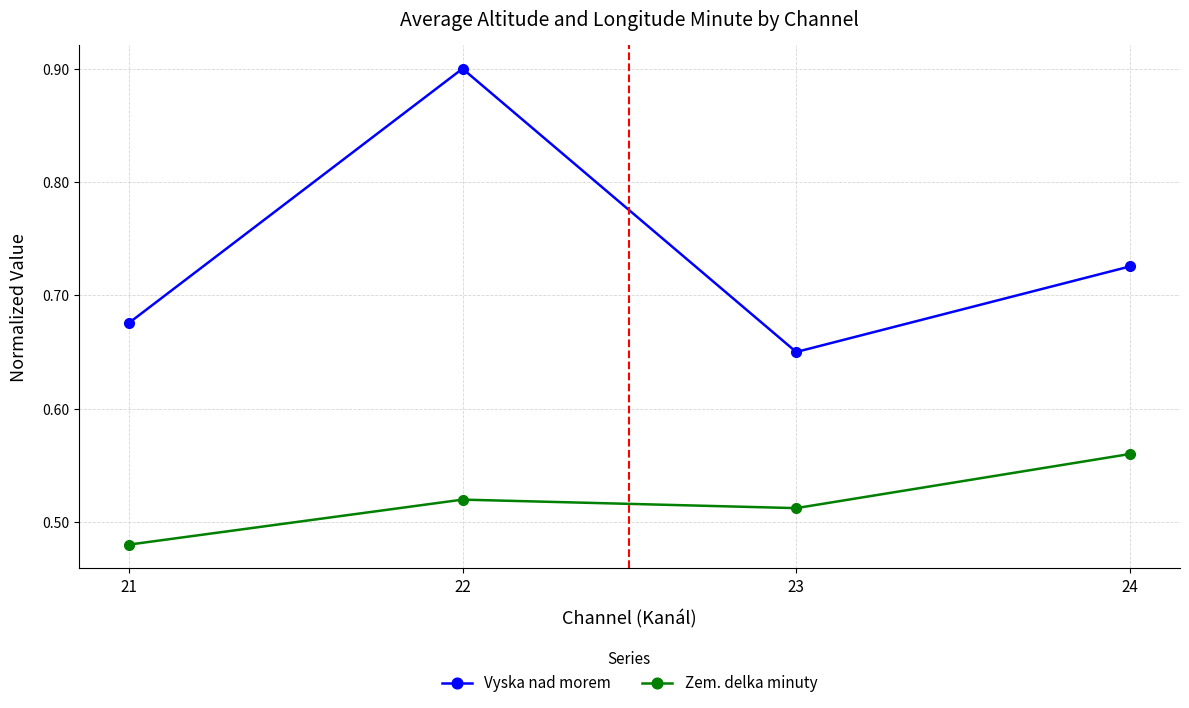

The Vyska nad morem series shows 0.9 at 22. True or false?

True